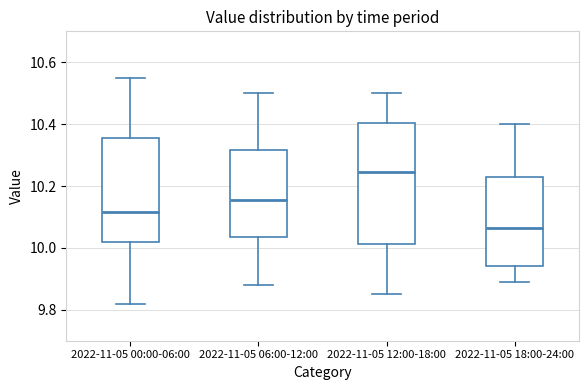

Which box is the tallest, from its lower edge to its upper edge?

2022-11-05 12:00-18:00